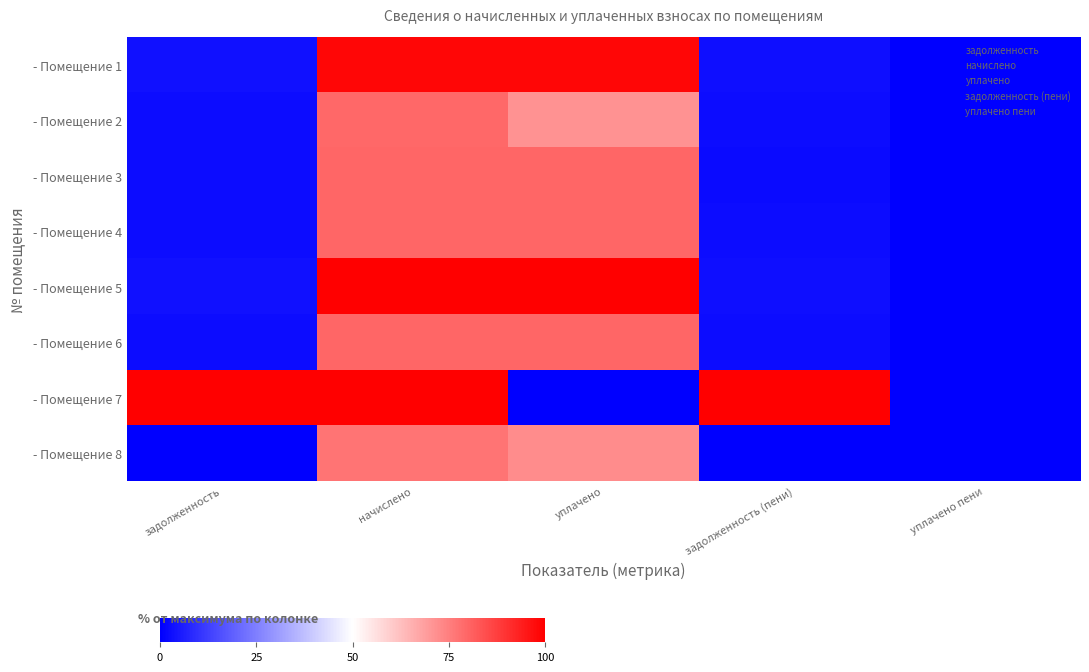

Count the number of categories in the chart.

5